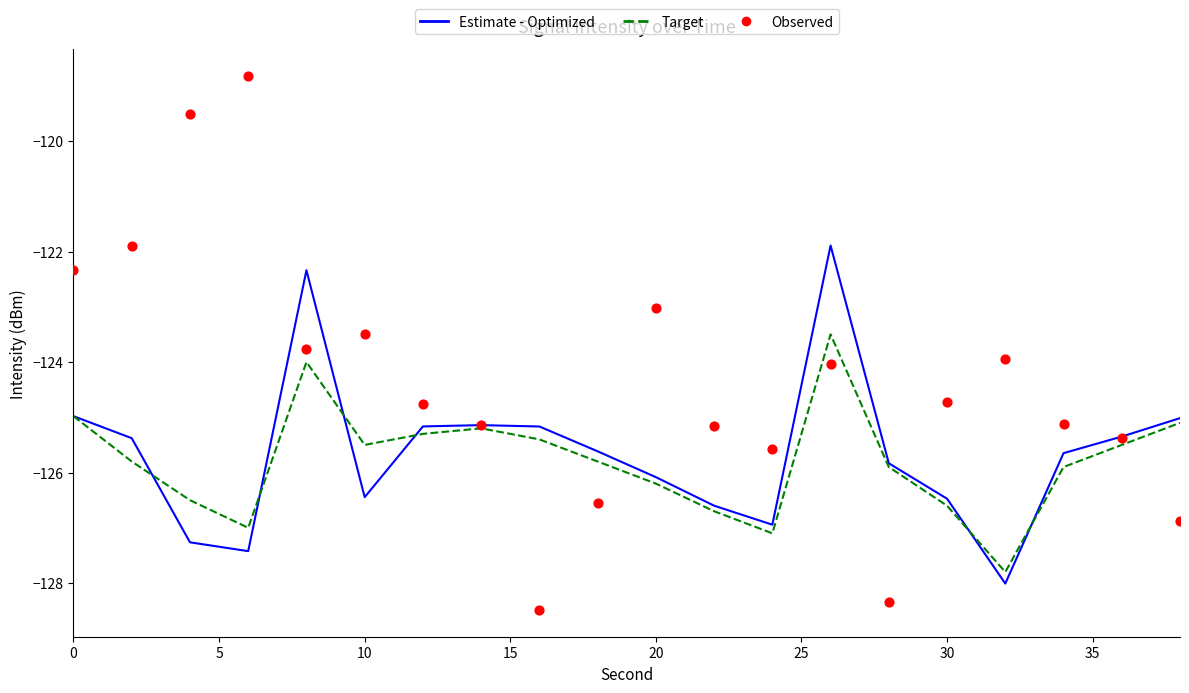

What are all the series names shown in the legend?

Estimate - Optimized, Target, Observed